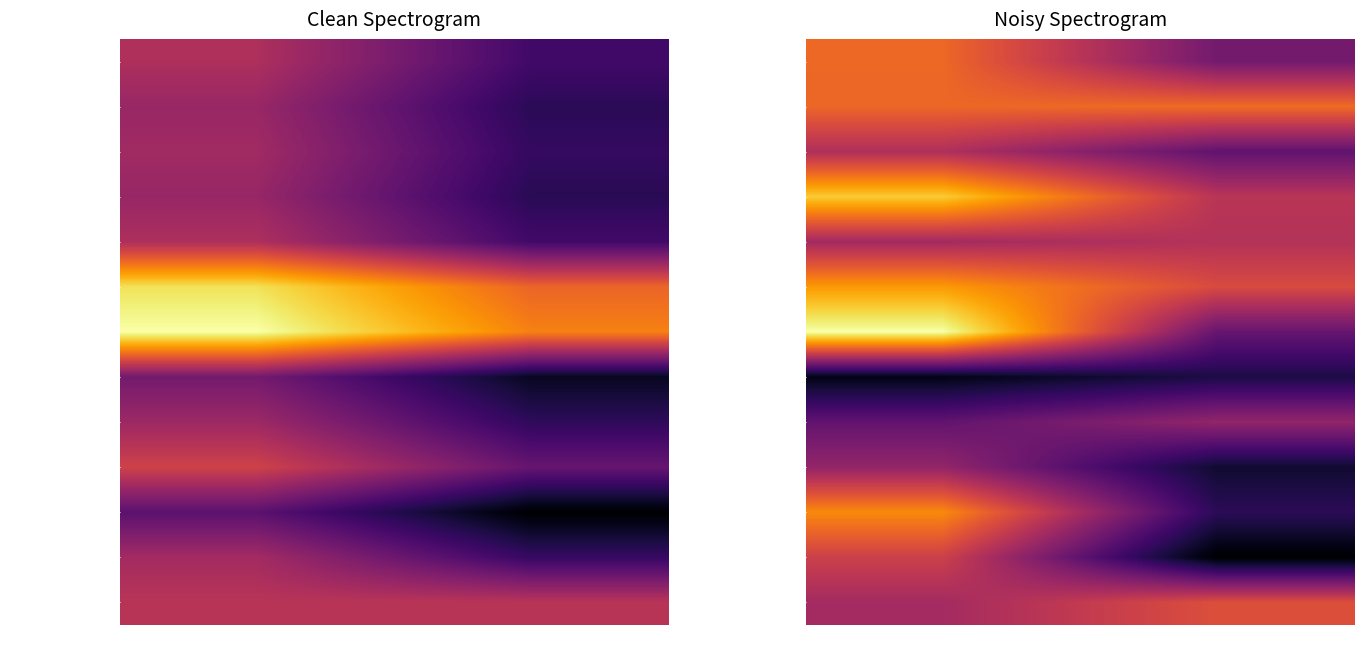

At how many categories does at least one series exceed 18?

1